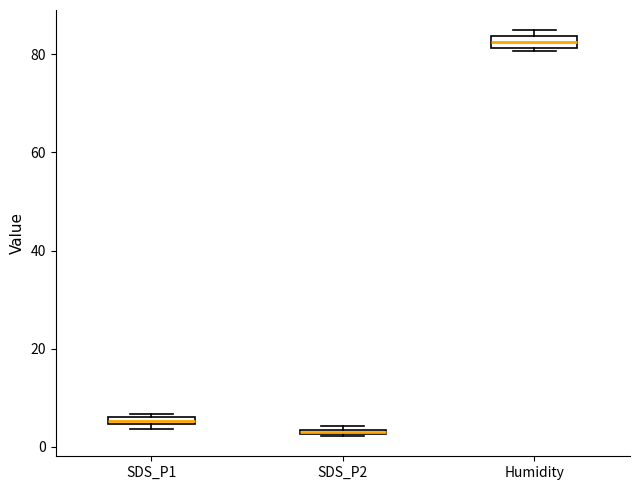

Which box has the highest median line?

Humidity